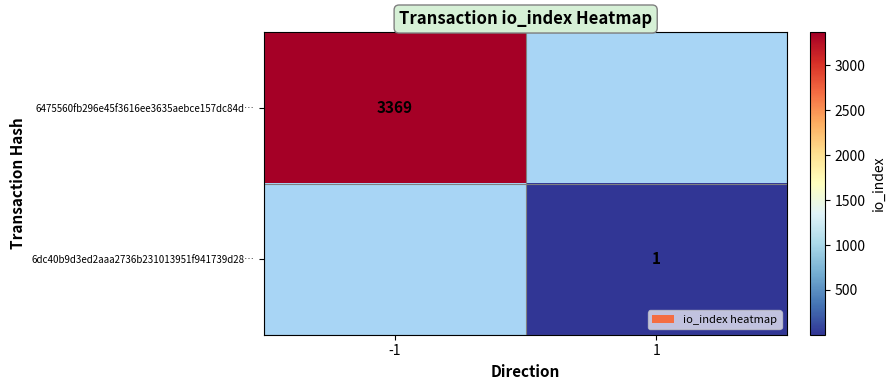

Is it true that 6dc40b9d3ed2aaa2736b231013951f941739d28… equals 1 at 1?

True